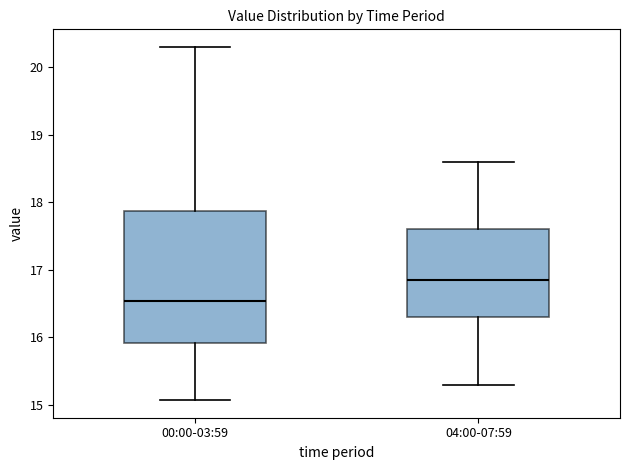

Where does the lower whisker of the box for 00:00-03:59 end on the y-axis? The values are not printed on the chart, so give them approximately, as read against the axis.

15.1